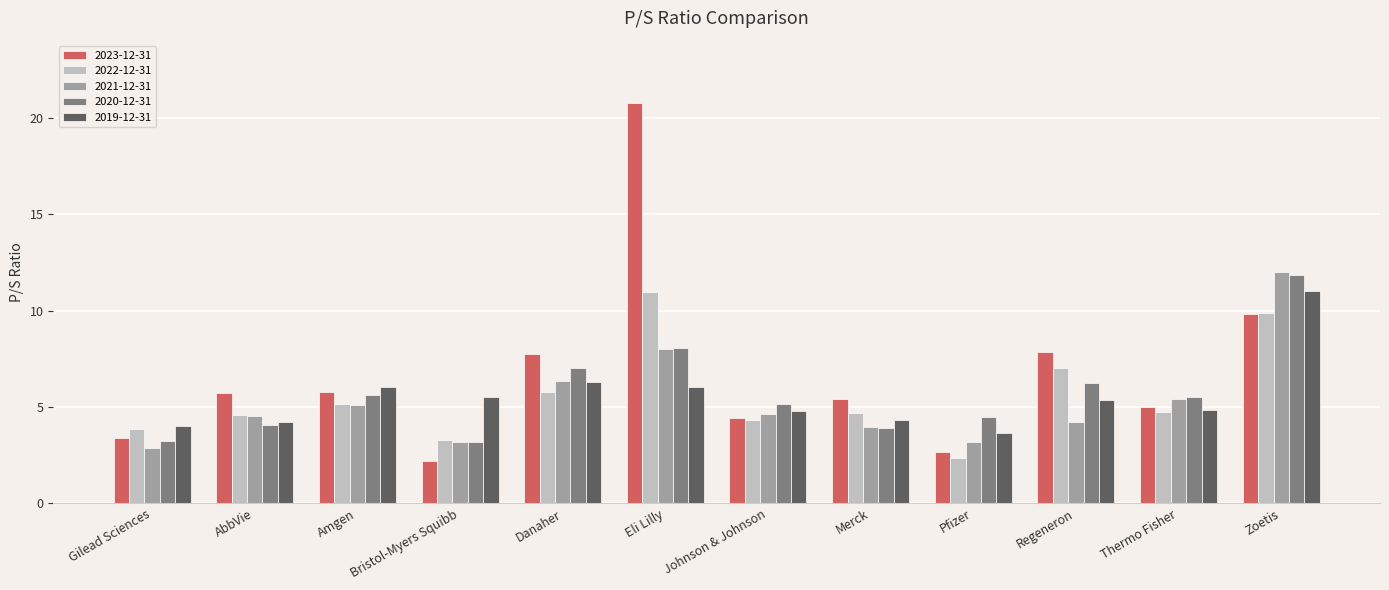

The value of 2023-12-31 at Eli Lilly is 29.9. True or false?

False